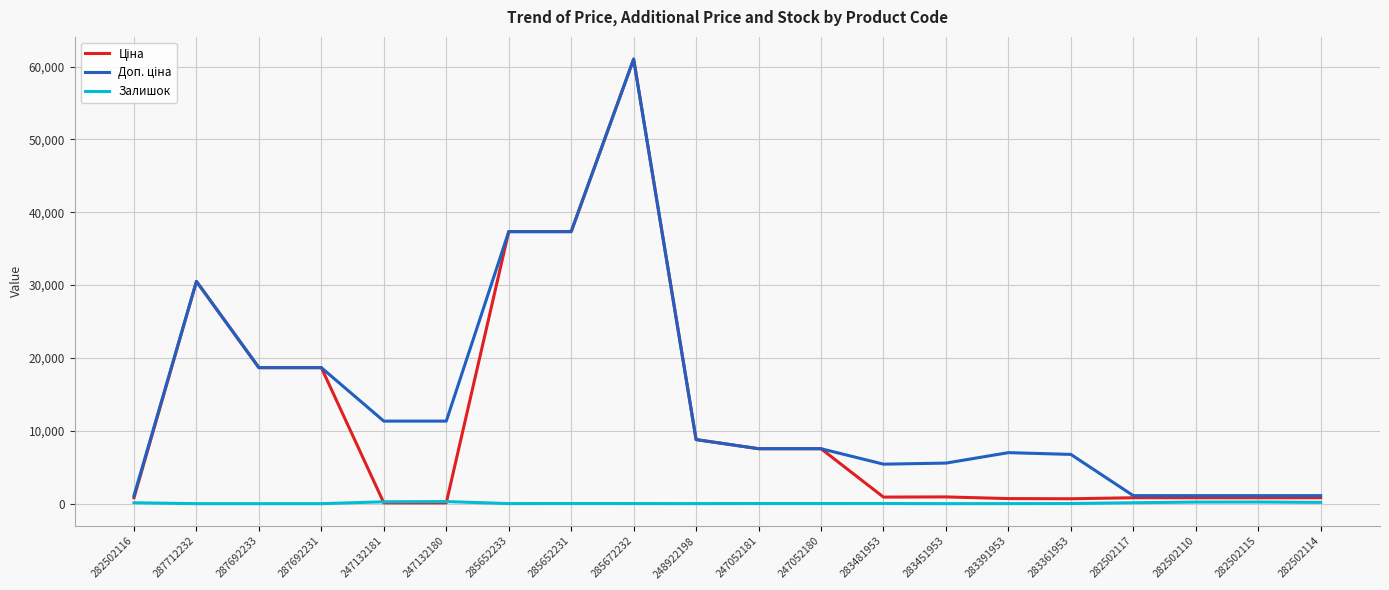

What is the greatest value displayed?

61024.7